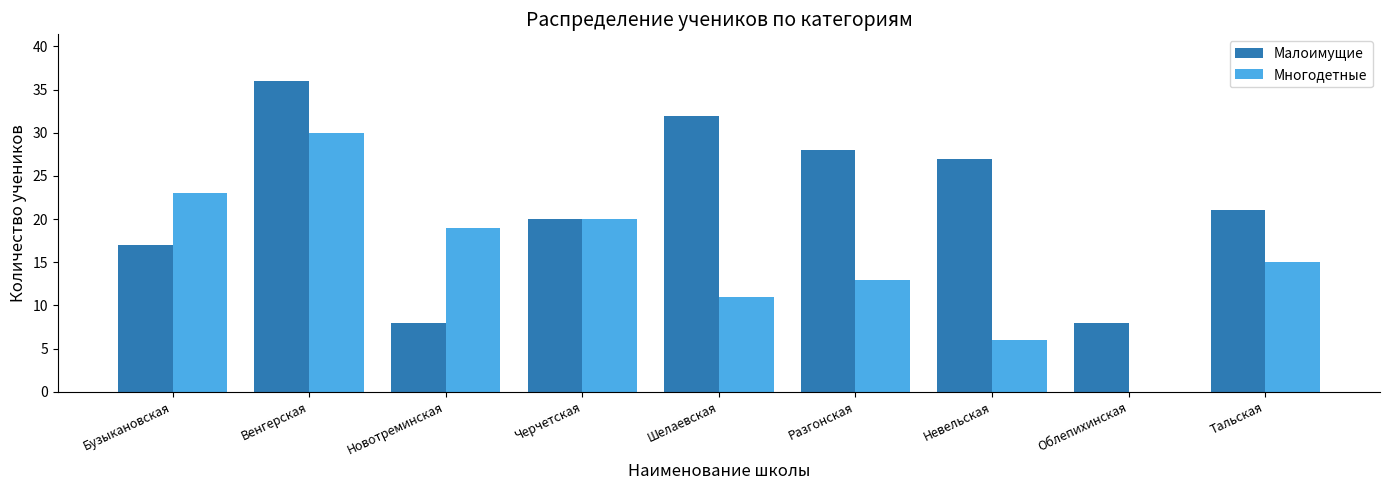

Which category has the highest value in the Многодетные series?

Венгерская